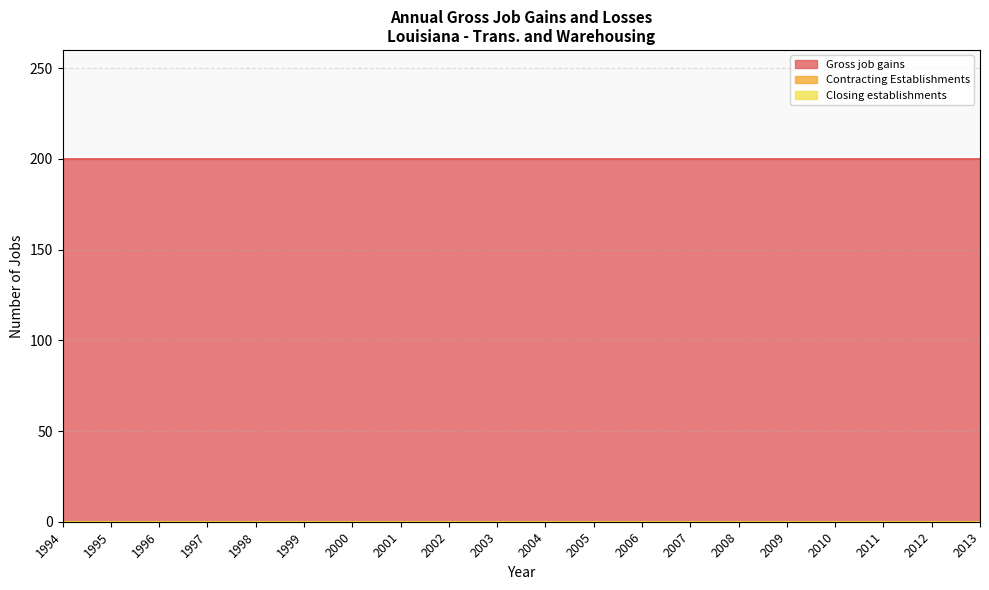

Reading left to right, extract all data points from this chart.

Gross job gains: 1994=200	1995=200	1996=200	1997=200	1998=200	1999=200	2000=200	2001=200	2002=200	2003=200	2004=200	2005=200	2006=200	2007=200	2008=200	2009=200	2010=200	2011=200	2012=200	2013=200
Contracting Establishments: 1994=0	1995=0	1996=0	1997=0	1998=0	1999=0	2000=0	2001=0	2002=0	2003=0	2004=0	2005=0	2006=0	2007=0	2008=0	2009=0	2010=0	2011=0	2012=0	2013=0
Closing establishments: 1994=0	1995=0	1996=0	1997=0	1998=0	1999=0	2000=0	2001=0	2002=0	2003=0	2004=0	2005=0	2006=0	2007=0	2008=0	2009=0	2010=0	2011=0	2012=0	2013=0